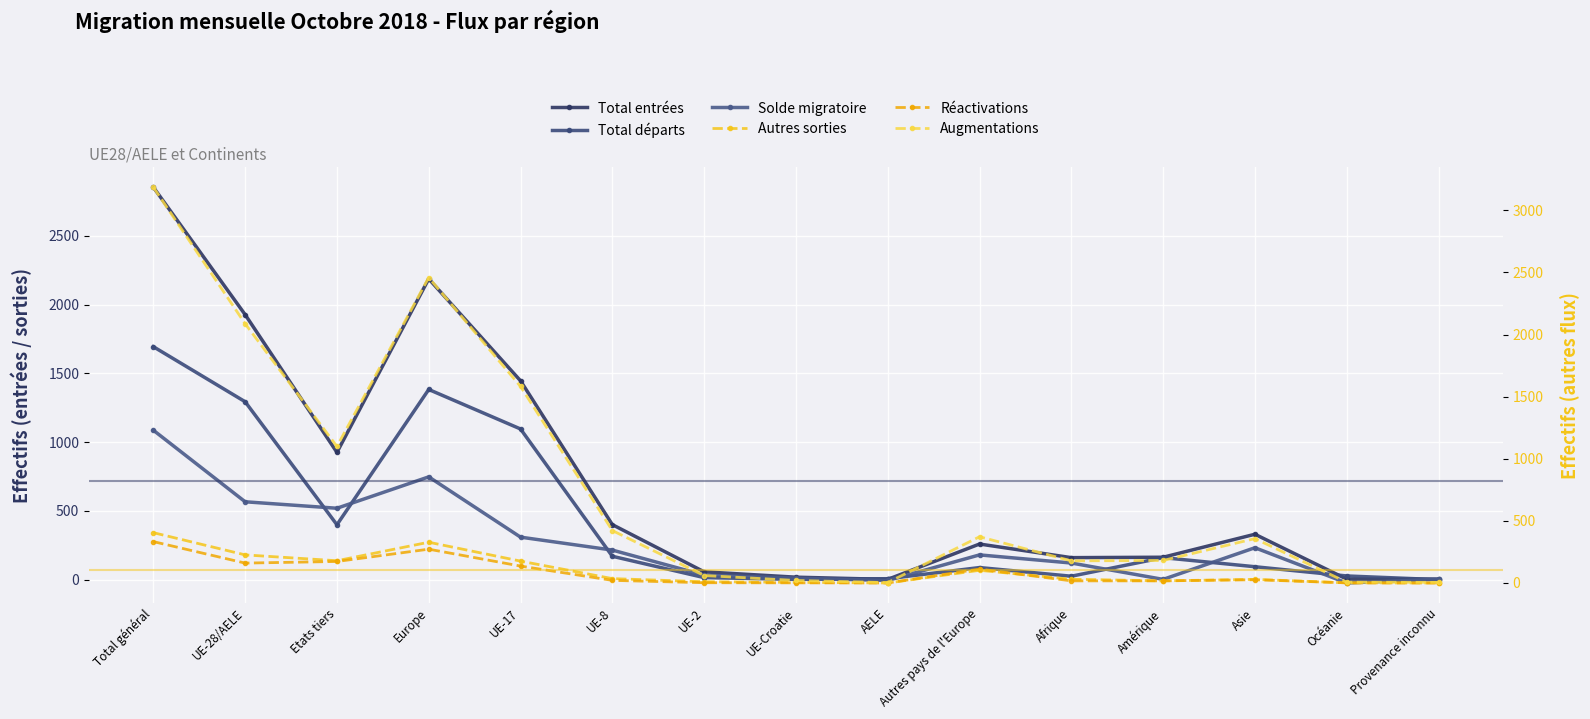

Rank the series at UE-17 from highest to lowest value.

Augmentations, Total entrées, Total départs, Solde migratoire, Autres sorties, Réactivations